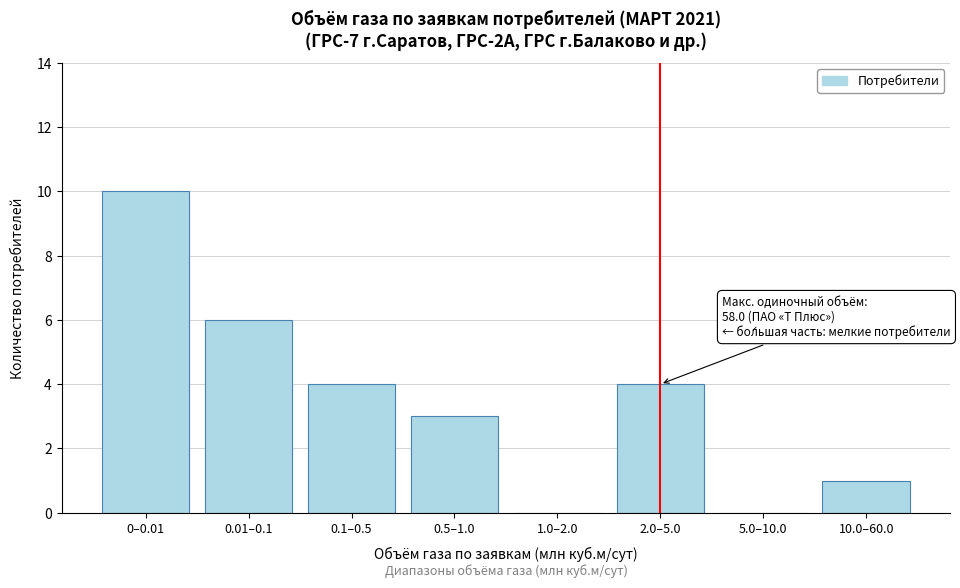

Reading left to right, transcribe all the data shown in this chart.

0–0.01=10	0.01–0.1=6	0.1–0.5=4	0.5–1.0=3	1.0–2.0=0	2.0–5.0=4	5.0–10.0=0	10.0–60.0=1